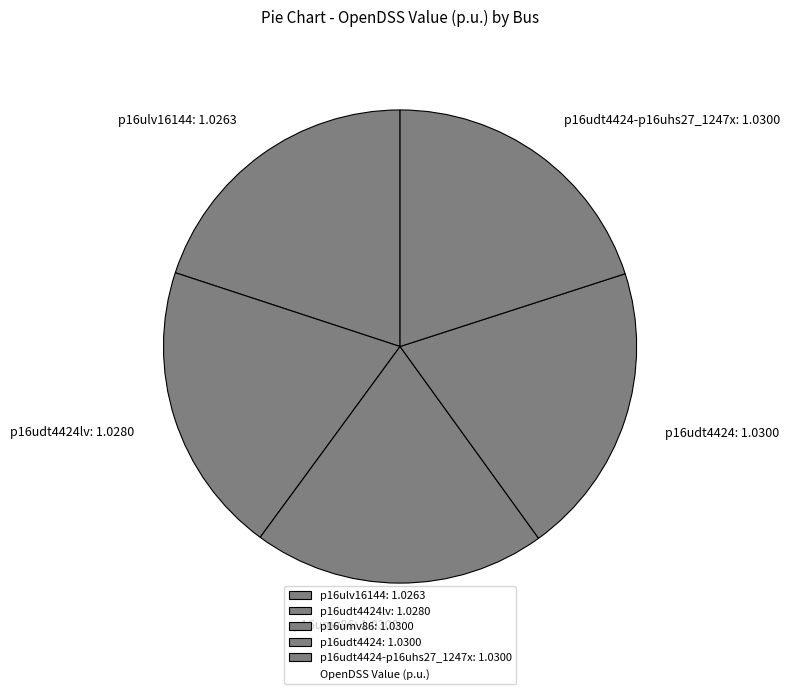

Is there a majority slice in this chart?

No